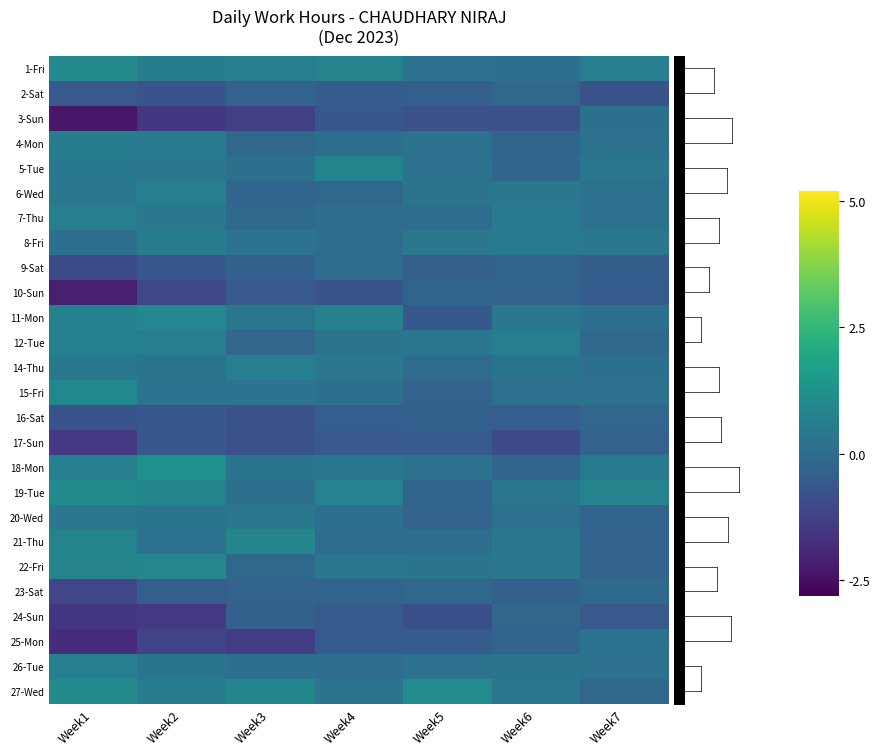

Reading left to right, what are all the values shown in this chart?

1-Fri: Week1=1.0	Week2=0.6	Week3=0.6	Week4=0.8	Week5=0.2	Week6=0.1	Week7=0.6
2-Sat: Week1=-0.6	Week2=-0.7	Week3=-0.3	Week4=-0.5	Week5=-0.4	Week6=-0.1	Week7=-0.7
3-Sun: Week1=-2.3	Week2=-1.5	Week3=-1.3	Week4=-0.6	Week5=-0.8	Week6=-0.8	Week7=0.1
4-Mon: Week1=0.6	Week2=0.5	Week3=-0.1	Week4=0.1	Week5=0.2	Week6=-0.2	Week7=0.2
5-Tue: Week1=0.4	Week2=0.4	Week3=0.1	Week4=0.8	Week5=0.2	Week6=-0.2	Week7=0.3
6-Wed: Week1=0.4	Week2=0.6	Week3=-0.2	Week4=-0.1	Week5=0.3	Week6=0.4	Week7=0.2
7-Thu: Week1=0.6	Week2=0.4	Week3=-0.1	Week4=0.1	Week5=0.1	Week6=0.5	Week7=0.2
8-Fri: Week1=0.1	Week2=0.6	Week3=0.2	Week4=0.1	Week5=0.4	Week6=0.5	Week7=0.4
9-Sat: Week1=-1.0	Week2=-0.6	Week3=-0.3	Week4=-0.0	Week5=-0.4	Week6=-0.2	Week7=-0.5
10-Sun: Week1=-2.1	Week2=-1.1	Week3=-0.6	Week4=-0.7	Week5=-0.2	Week6=-0.3	Week7=-0.5
11-Mon: Week1=0.7	Week2=0.9	Week3=0.3	Week4=0.7	Week5=-0.6	Week6=0.4	Week7=0.1
12-Tue: Week1=0.7	Week2=0.6	Week3=-0.2	Week4=0.3	Week5=0.4	Week6=0.6	Week7=-0.0
14-Thu: Week1=0.4	Week2=0.3	Week3=0.6	Week4=0.4	Week5=0.0	Week6=0.3	Week7=0.1
15-Fri: Week1=0.9	Week2=0.3	Week3=0.2	Week4=0.1	Week5=-0.2	Week6=0.2	Week7=0.2
16-Sat: Week1=-0.7	Week2=-0.6	Week3=-0.8	Week4=-0.4	Week5=-0.3	Week6=-0.4	Week7=-0.2
17-Sun: Week1=-1.5	Week2=-0.6	Week3=-0.8	Week4=-0.6	Week5=-0.5	Week6=-0.9	Week7=-0.3
18-Mon: Week1=0.7	Week2=1.2	Week3=0.3	Week4=0.4	Week5=0.2	Week6=-0.2	Week7=0.5
19-Tue: Week1=1.0	Week2=0.8	Week3=0.2	Week4=0.7	Week5=-0.2	Week6=0.3	Week7=0.8
20-Wed: Week1=0.4	Week2=0.3	Week3=0.4	Week4=0.1	Week5=-0.3	Week6=0.2	Week7=-0.2
21-Thu: Week1=0.8	Week2=0.2	Week3=0.8	Week4=0.0	Week5=0.1	Week6=0.4	Week7=-0.3
22-Fri: Week1=0.8	Week2=0.9	Week3=-0.1	Week4=0.3	Week5=0.3	Week6=0.4	Week7=-0.3
23-Sat: Week1=-1.1	Week2=-0.4	Week3=-0.3	Week4=-0.2	Week5=-0.1	Week6=-0.4	Week7=-0.0
24-Sun: Week1=-1.5	Week2=-1.4	Week3=-0.3	Week4=-0.5	Week5=-0.9	Week6=-0.2	Week7=-0.6
25-Mon: Week1=-1.8	Week2=-1.1	Week3=-1.4	Week4=-0.5	Week5=-0.5	Week6=-0.2	Week7=0.2
26-Tue: Week1=0.6	Week2=0.3	Week3=0.1	Week4=0.0	Week5=0.2	Week6=0.3	Week7=0.2
27-Wed: Week1=1.0	Week2=0.6	Week3=0.9	Week4=0.2	Week5=1.1	Week6=0.4	Week7=-0.1